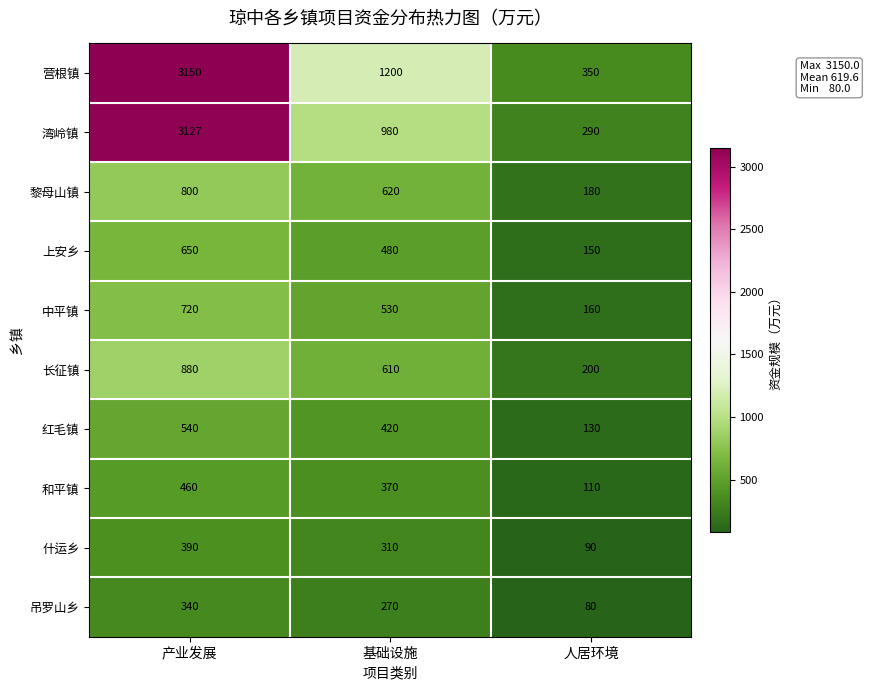

Reading left to right, transcribe all the data shown in this chart.

营根镇: 3150	1200	350
湾岭镇: 3127	980	290
黎母山镇: 800	620	180
上安乡: 650	480	150
中平镇: 720	530	160
长征镇: 880	610	200
红毛镇: 540	420	130
和平镇: 460	370	110
什运乡: 390	310	90
吊罗山乡: 340	270	80